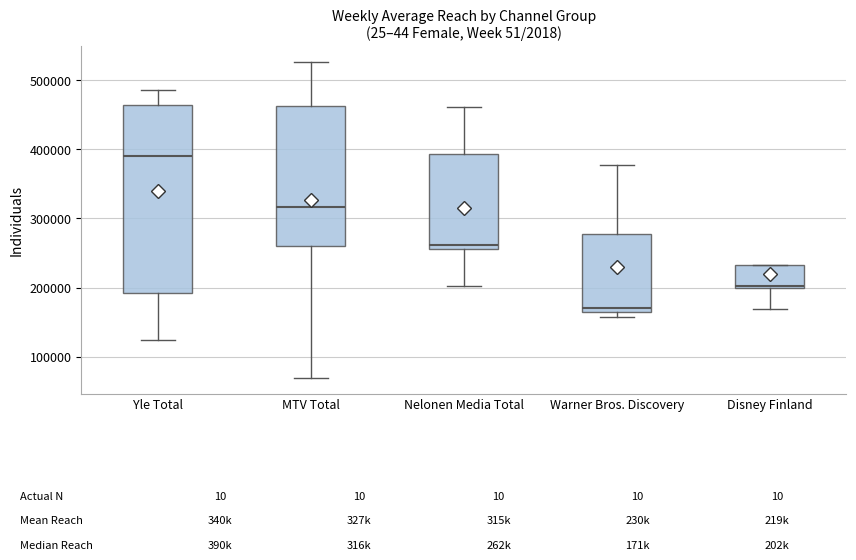

Reading left to right, read every box against the y-axis: the position of its median line, the range the box covers, and the ends of its whiskers. The values are not printed on the chart, so give them approximately, as read against the axis.

Yle Total: median 390000, box 190000 to 460000, whiskers 120000 to 490000
MTV Total: median 320000, box 260000 to 460000, whiskers 70000 to 530000
Nelonen Media Total: median 260000 (just above the box's lower edge), box 260000 to 390000, whiskers 200000 to 460000
Warner Bros. Discovery: median 170000, box 160000 to 280000, whiskers 160000 (just below the box's lower edge) to 380000
Disney Finland: median 200000, box 200000 to 230000, whiskers 170000 to 230000